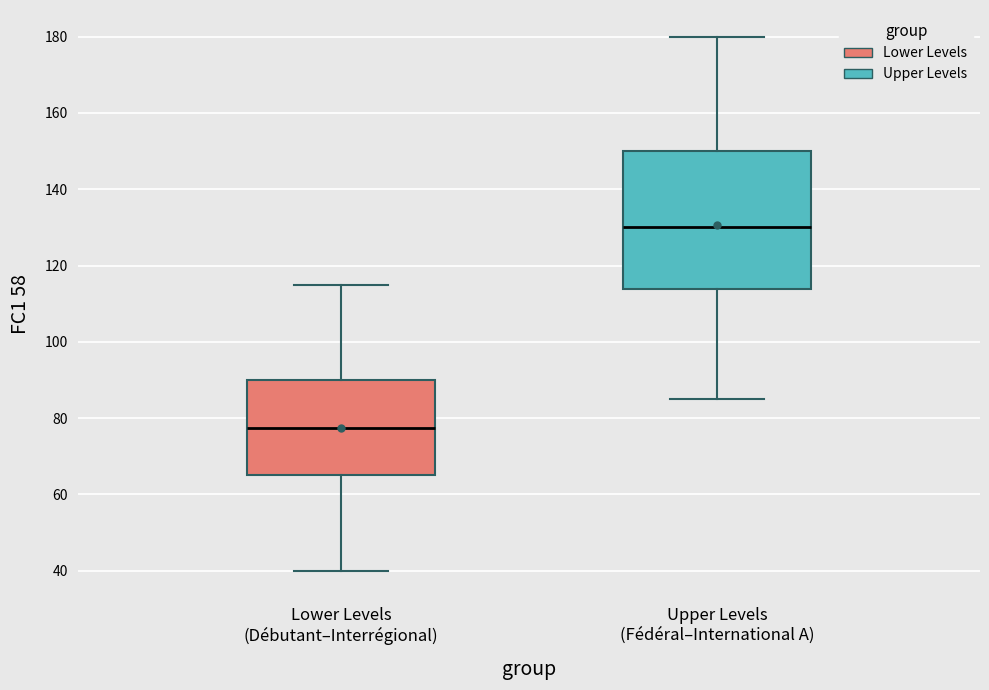

Reading left to right, read every box against the y-axis: the position of its median line, the range the box covers, and the ends of its whiskers. The values are not printed on the chart, so give them approximately, as read against the axis.

Lower Levels (Débutant–Interrégional): median 78, box 66 to 90, whiskers 40 to 116
Upper Levels (Fédéral–International A): median 130, box 114 to 150, whiskers 86 to 180